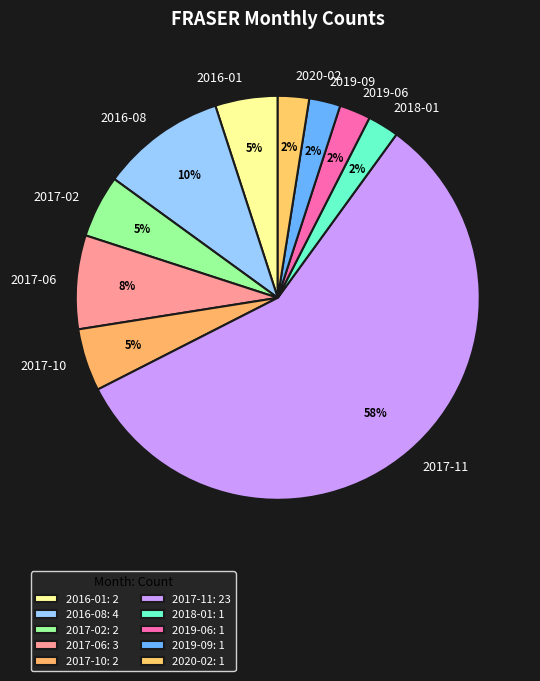

Is it true that 2016-01 is 15% of the pie?

False